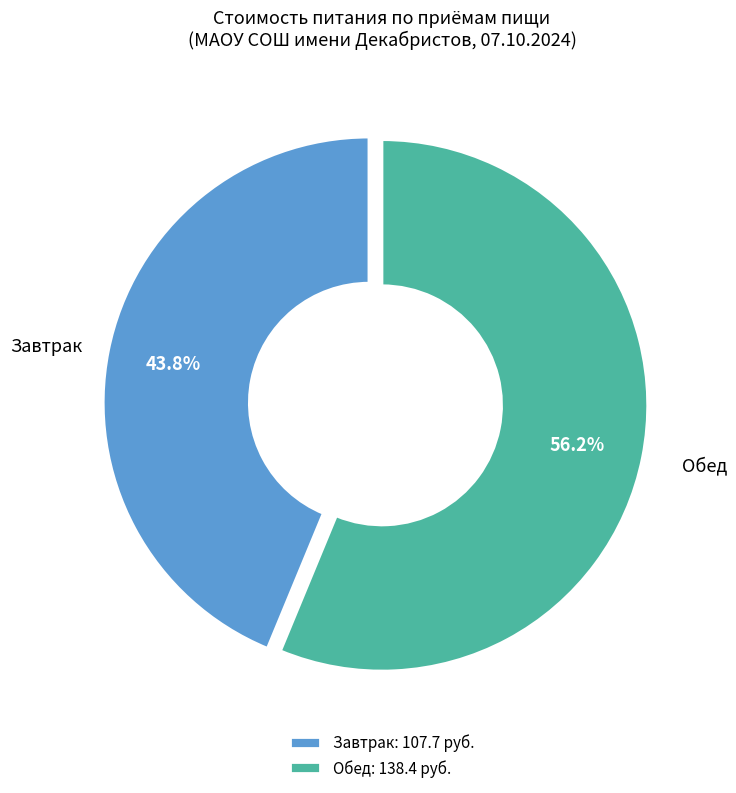

What is the ratio of the value at Обед to the value at Завтрак?

1.3